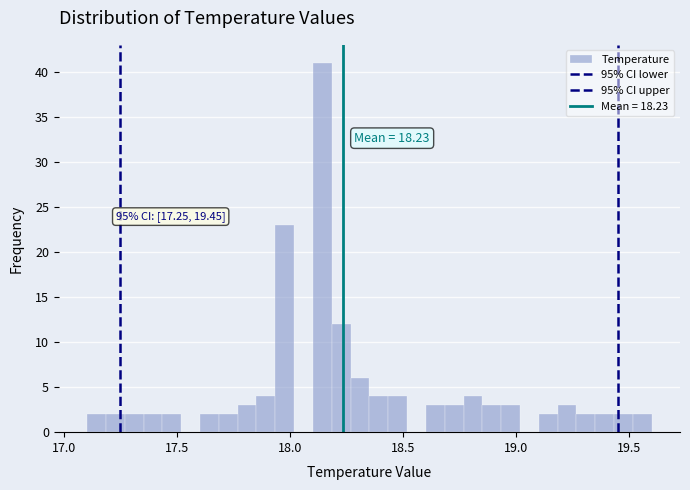

Read against the x-axis, roughly where is the centre of the tallest bar?

18.15